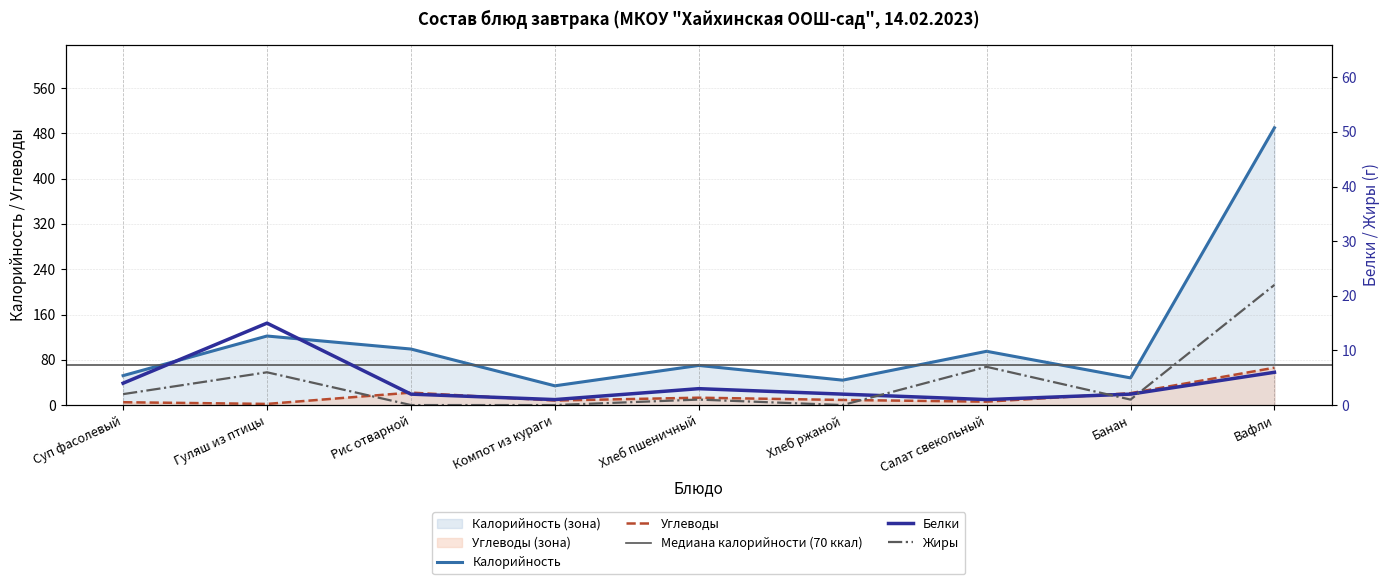

Which series has the largest total across all categories?

Калорийность